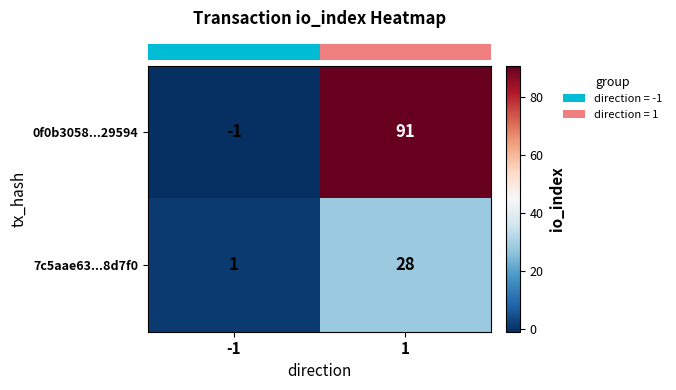

Count the number of data series in this chart.

2